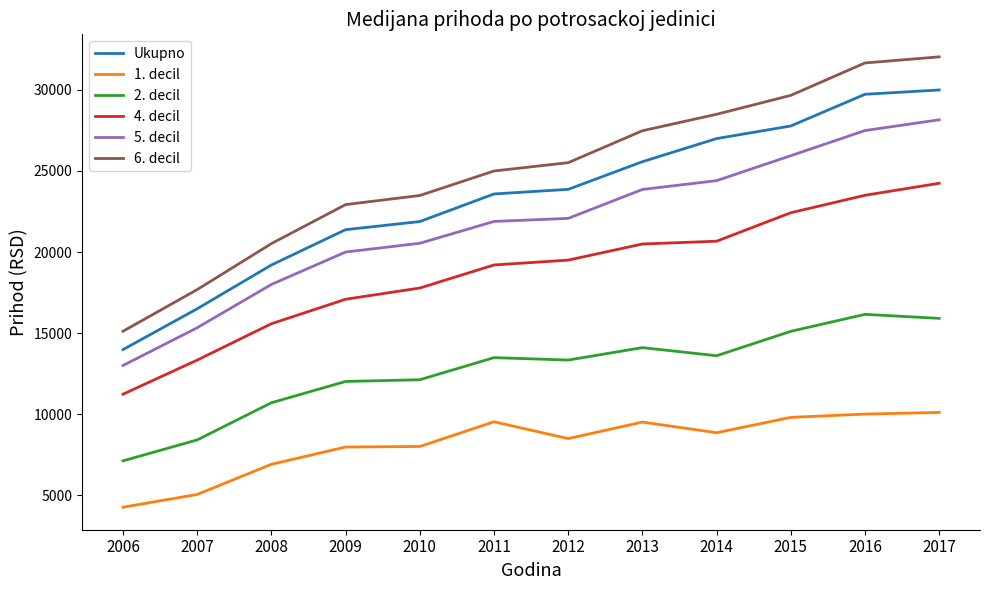

What is the approximate value of Ukupno at 2008?

19200.0